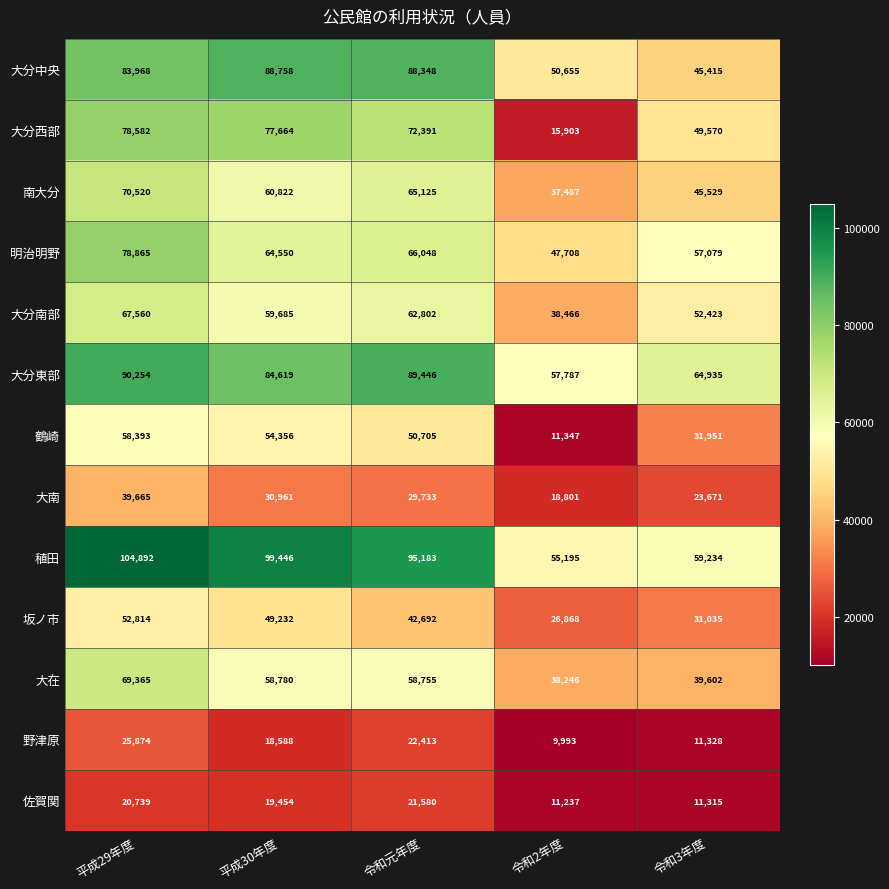

How many distinct data groups are displayed?

13